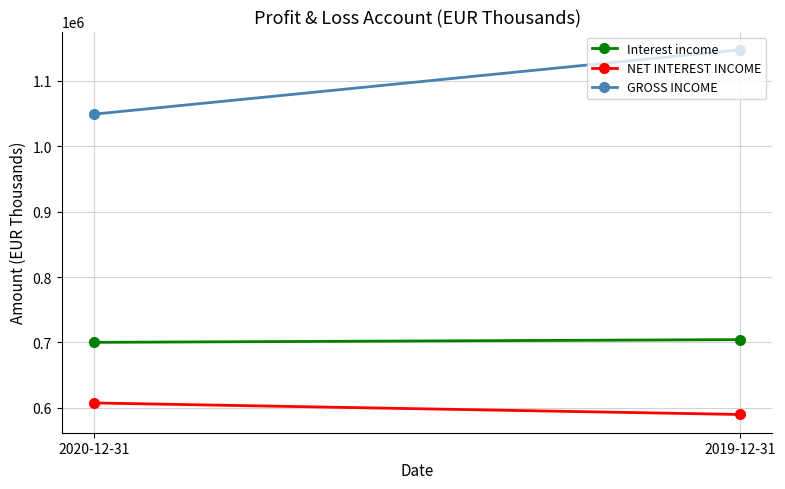

What is the label of the 2nd point from the left?

2019-12-31